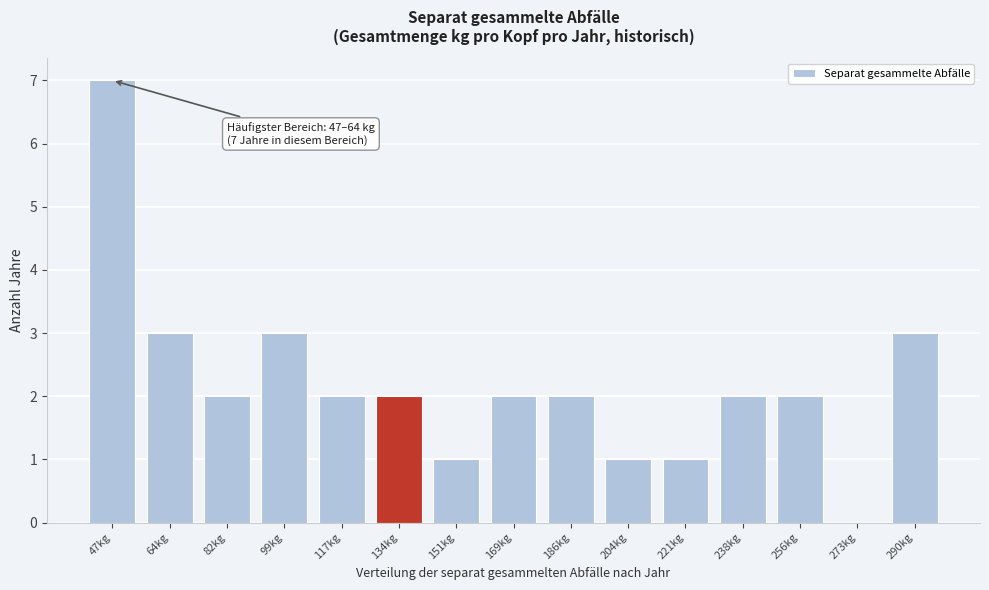

Reading left to right, extract all data points from this chart.

47kg=7	64kg=3	82kg=2	99kg=3	117kg=2	134kg=2	151kg=1	169kg=2	186kg=2	204kg=1	221kg=1	238kg=2	256kg=2	273kg=0	290kg=3